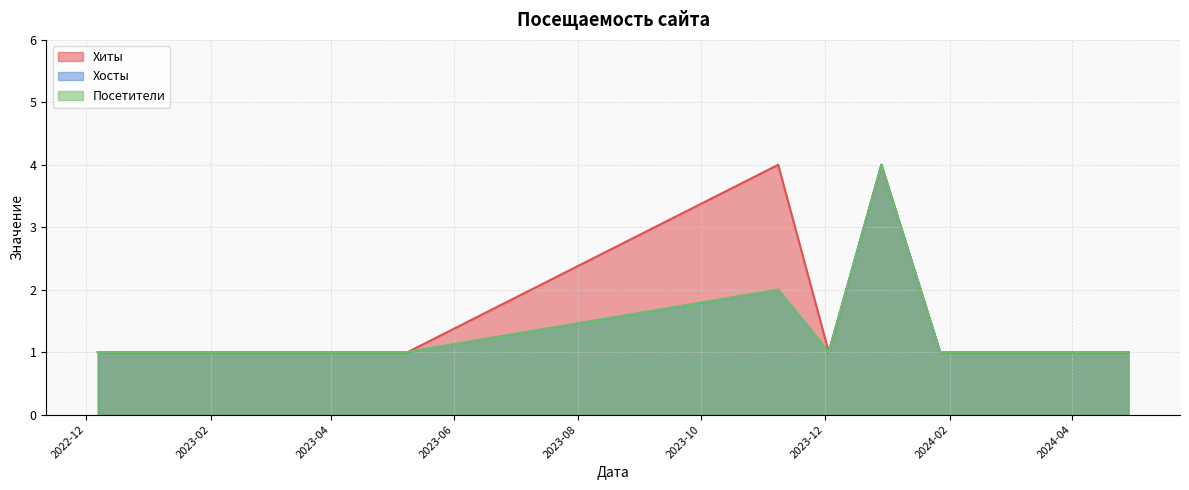

Does the chart have visible grid lines?

Yes